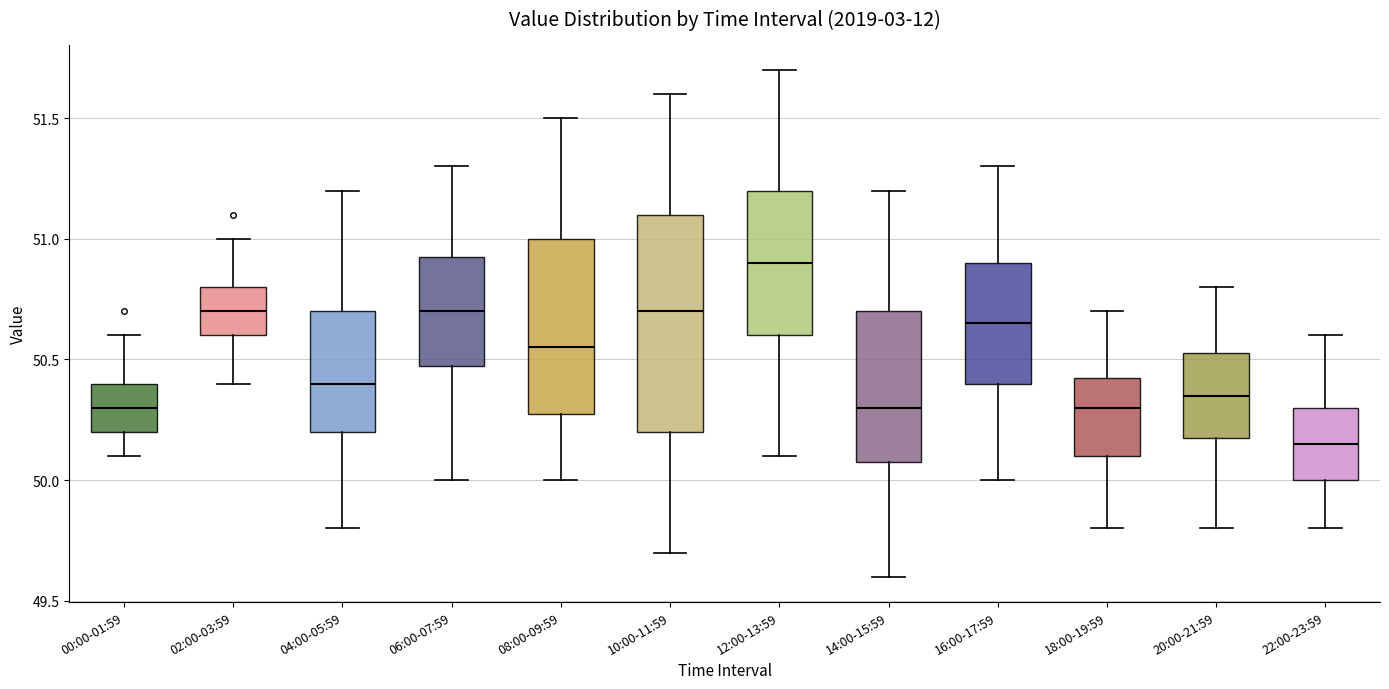

Which box has the highest median line?

12:00-13:59